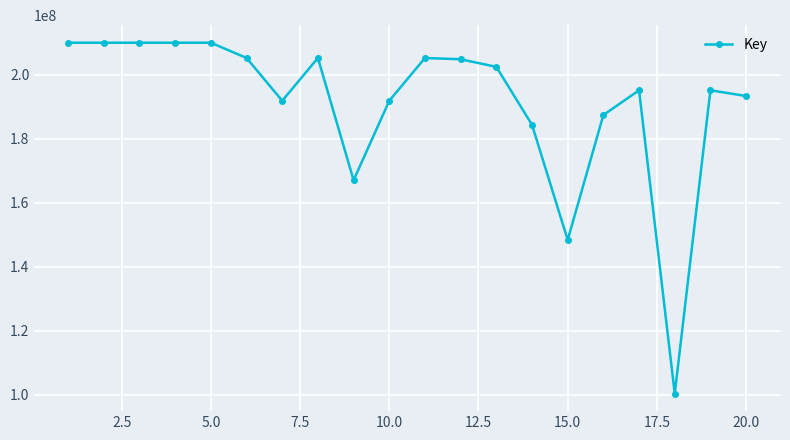

True or false: there are more than 0 points higher than both neighbors.

True